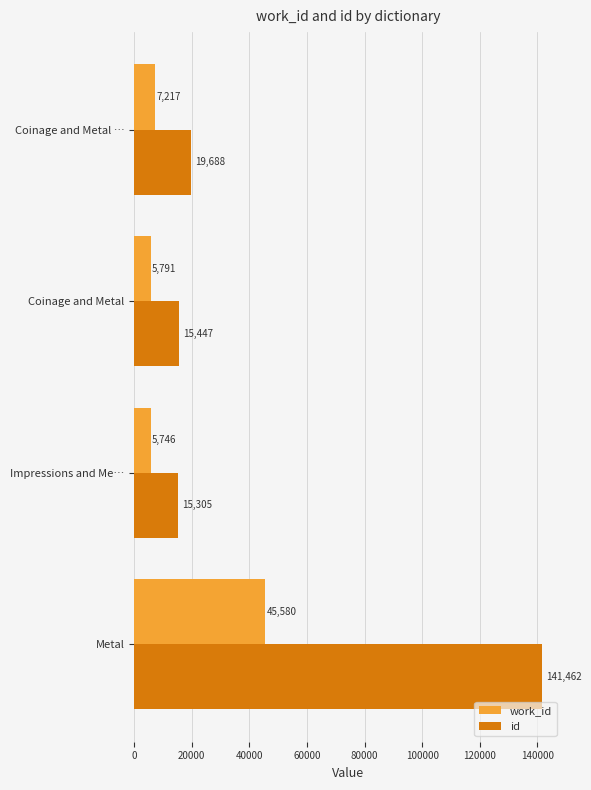

At which label is work_id closest to 25663?

Coinage and Metal …